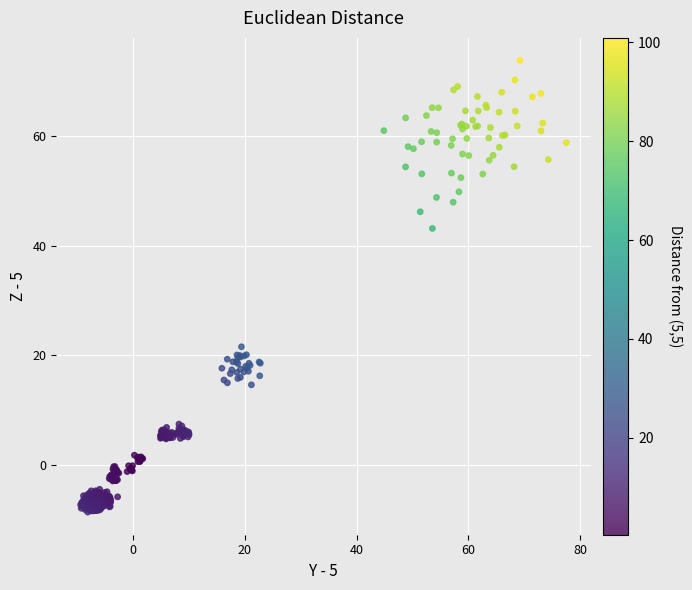

What is the range of X values (max minus min)?

86.8